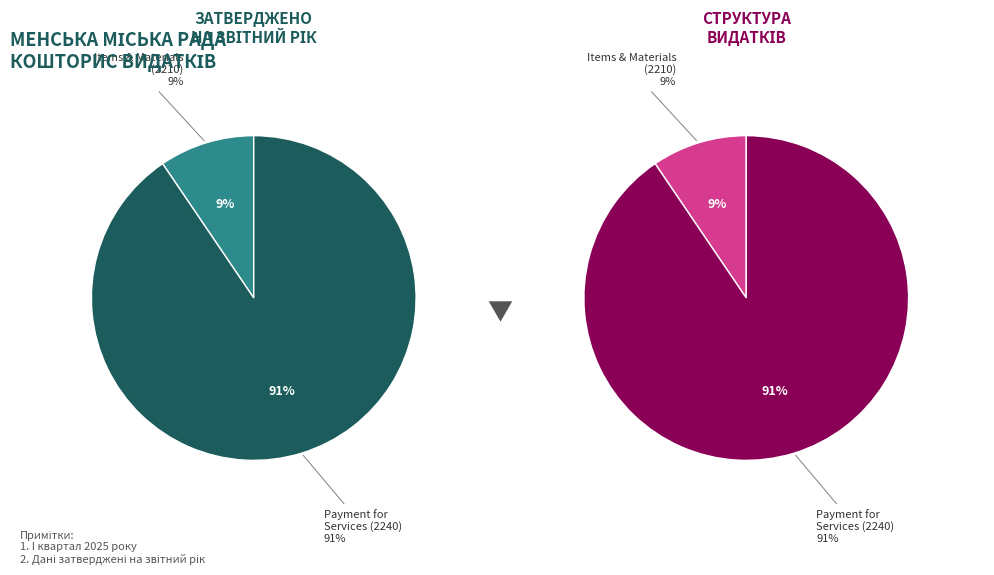

Rank the categories by value from highest to lowest.

Оплата послуг (крім комунальних) (2240), Предмети, матеріали, обладнання та інвентар (2210)